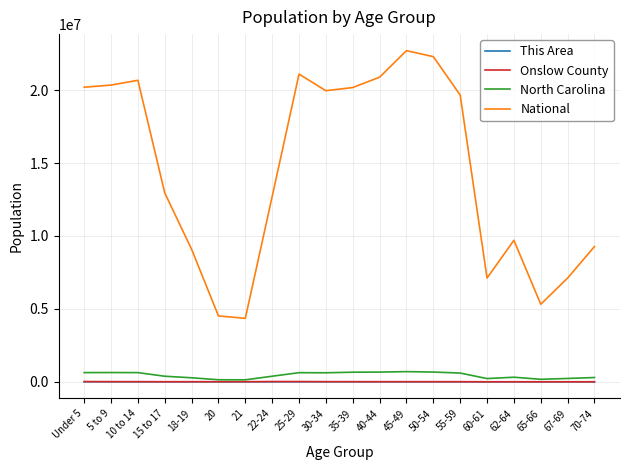

True or false: North Carolina and National intersect in this chart.

False